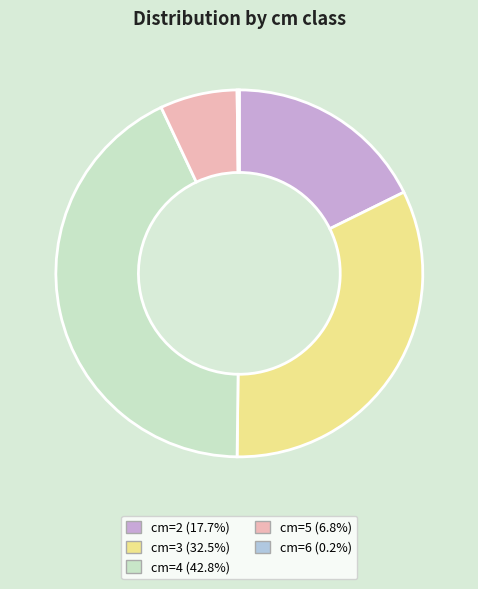

Is there any slice that represents more than half of the pie?

No